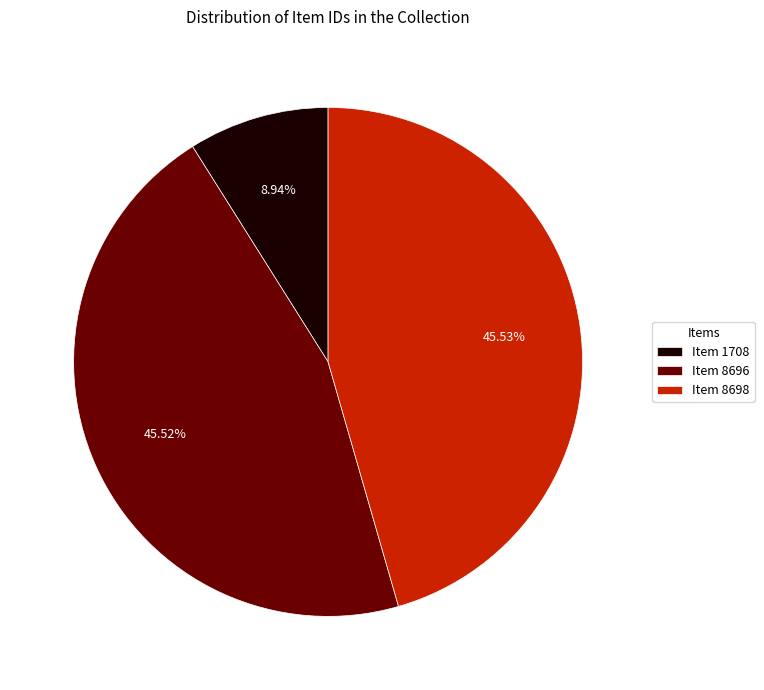

To the nearest percent, what is the difference between the Item 8696 and Item 1708 slice percentages?

37%